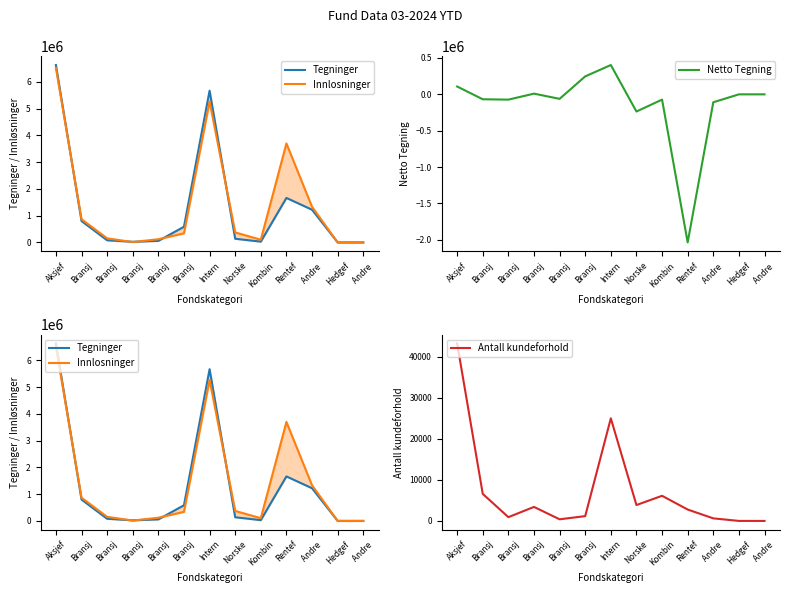

How many data points in Innlosninger are less than 339496?

6